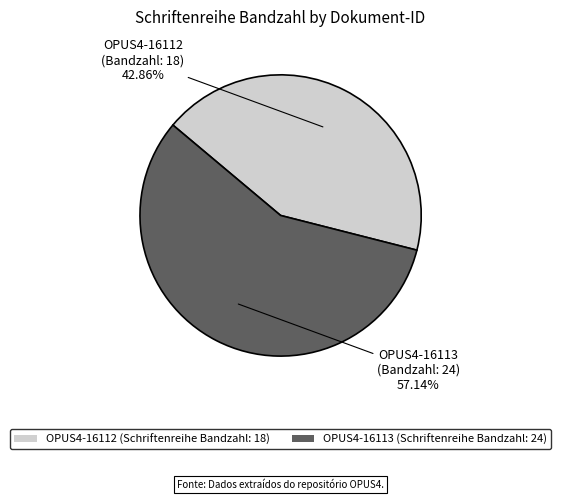

Does any single category account for the majority?

Yes